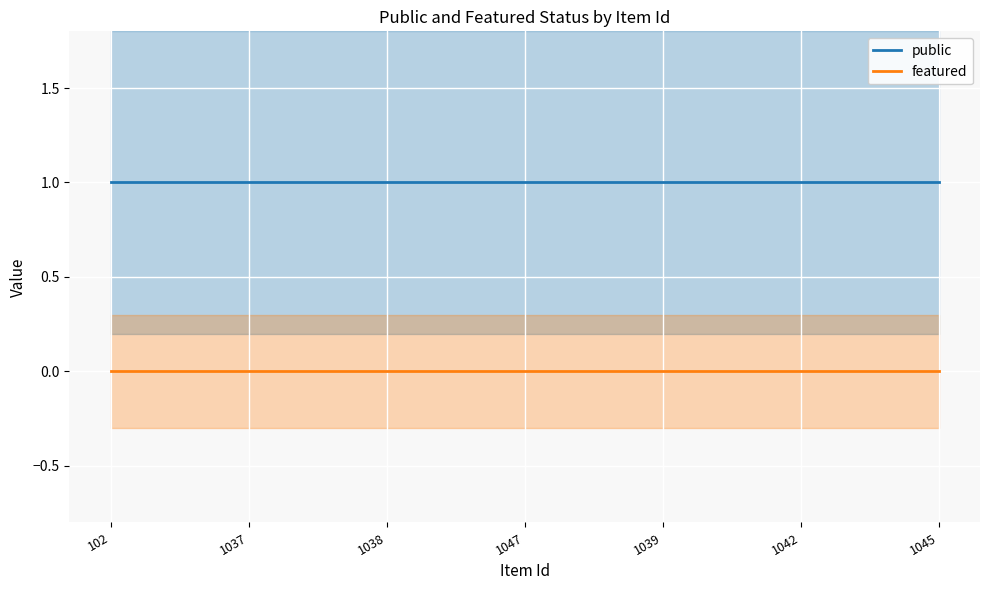

At how many categories does at least one series exceed 0?

7